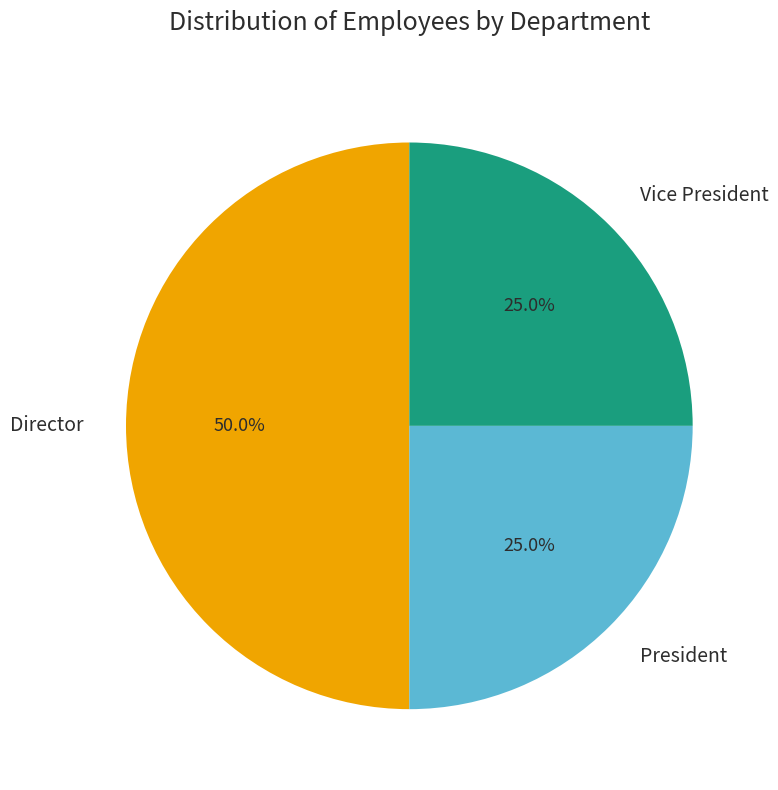

Does Vice President account for over 50% of the chart?

No